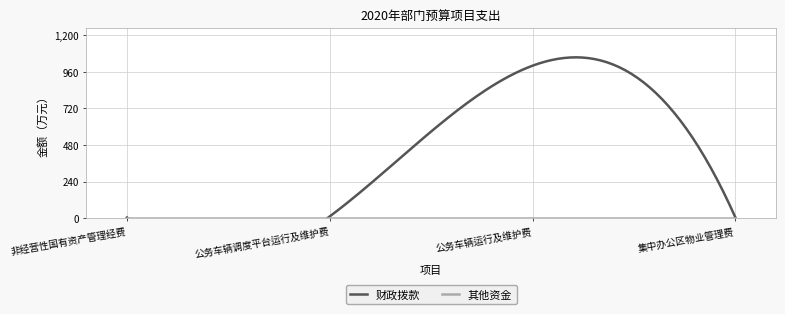

Between 非经营性国有资产管理经费 and 公务车辆运行及维护费, which is larger?

公务车辆运行及维护费